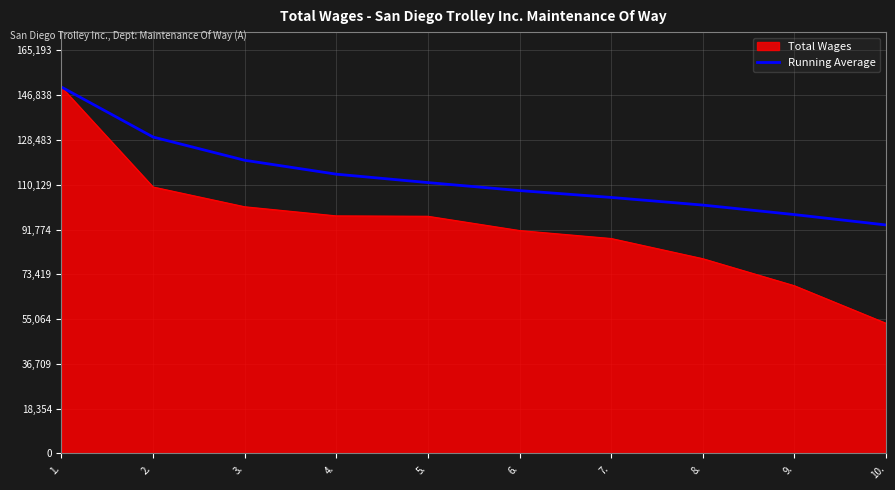

What is the spread (max minus min) of values at 4.?

17093.0